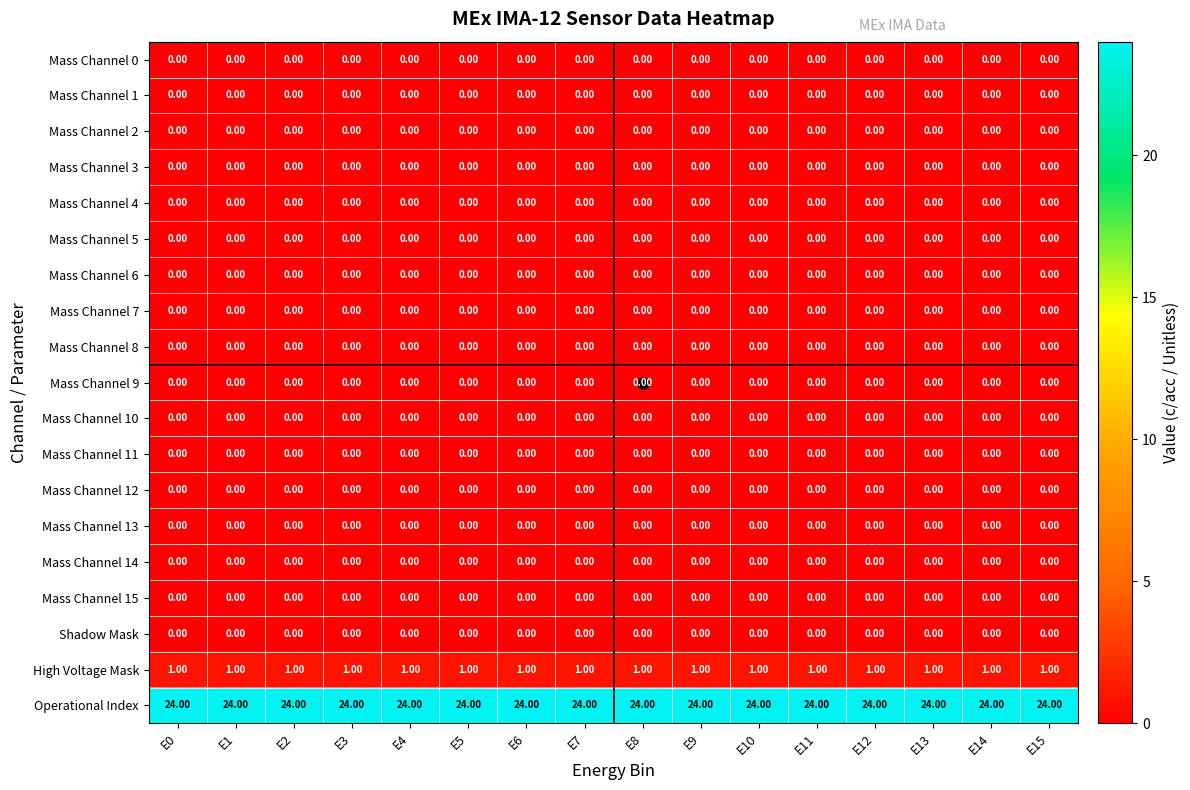

What is the spread (max minus min) of values at E14?

24